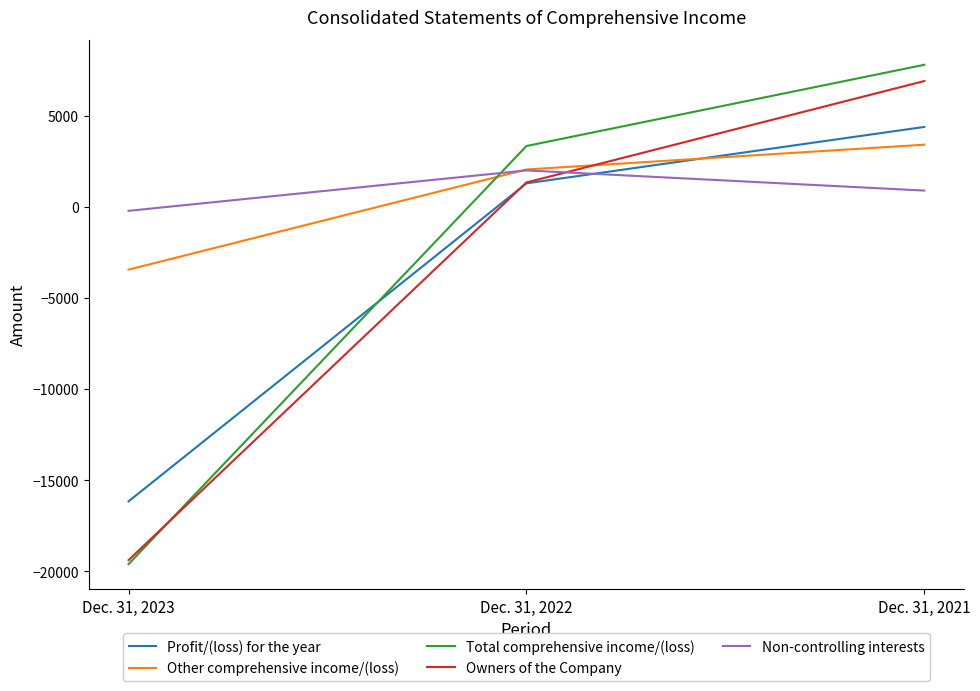

The value of Other comprehensive income/(loss) at Dec. 31, 2023 is -2035. True or false?

False